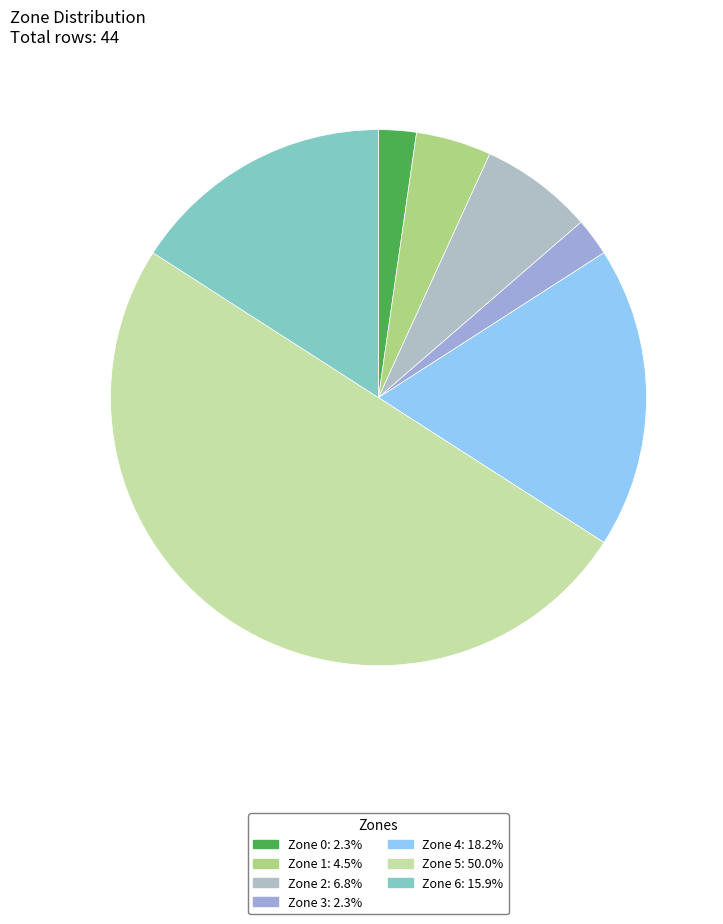

How many segments does this pie chart have?

7